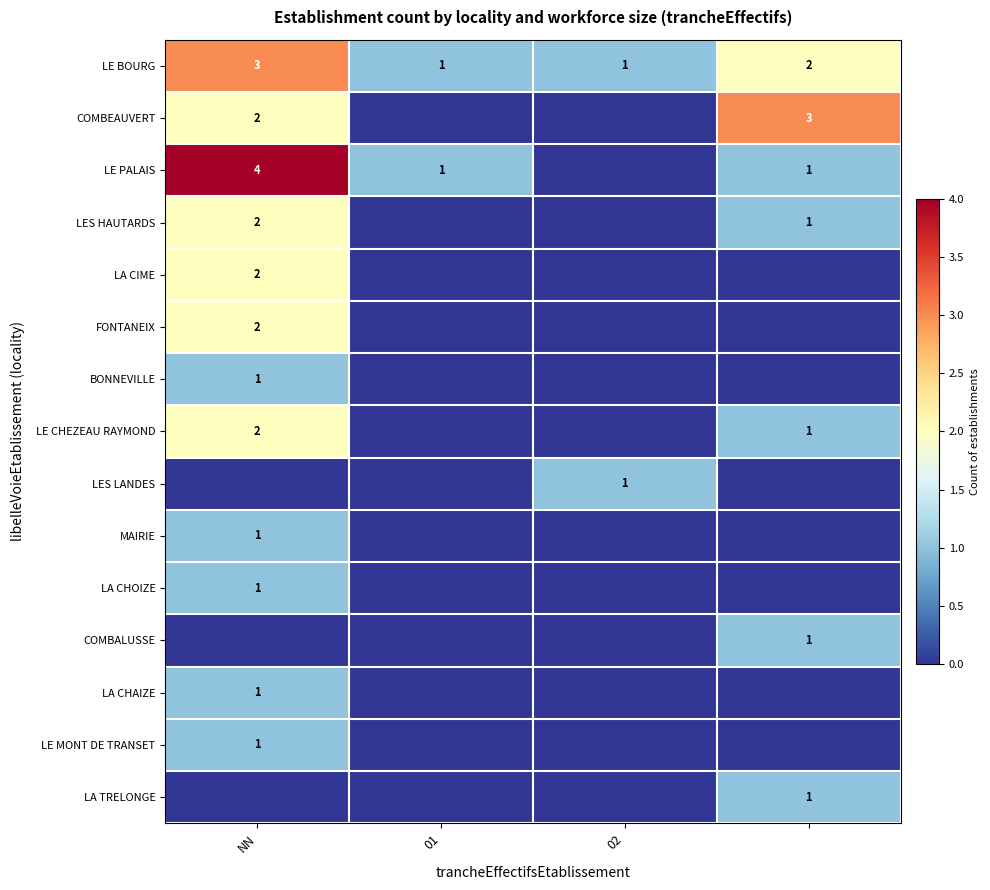

Is the value of FONTANEIX at NN greater than the value of LE BOURG at 01?

Yes